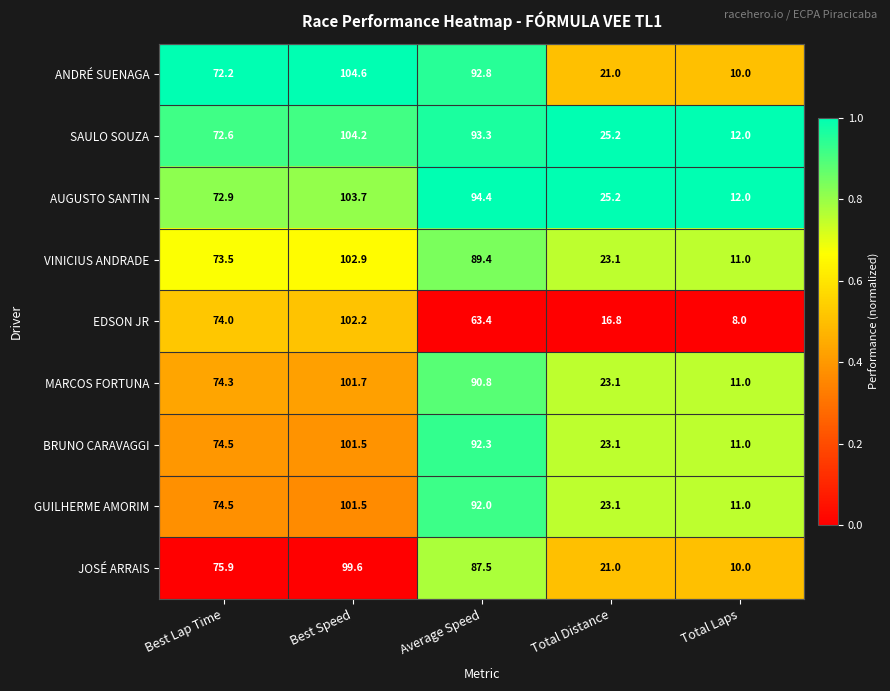

At which category is the sum across all series the highest?

Best Speed